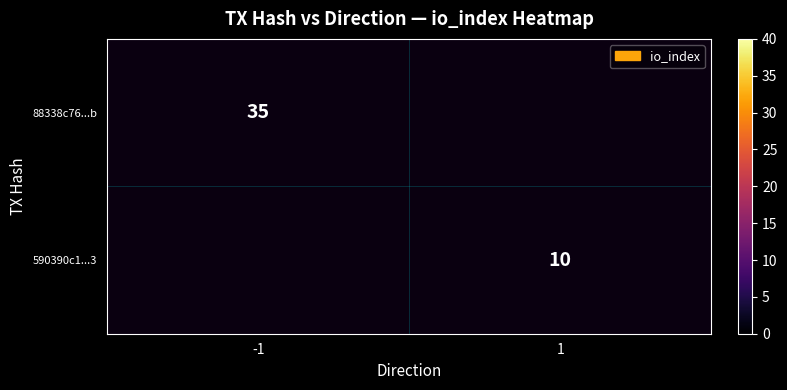

The 590390c1...3 series shows 10 at 1. True or false?

True